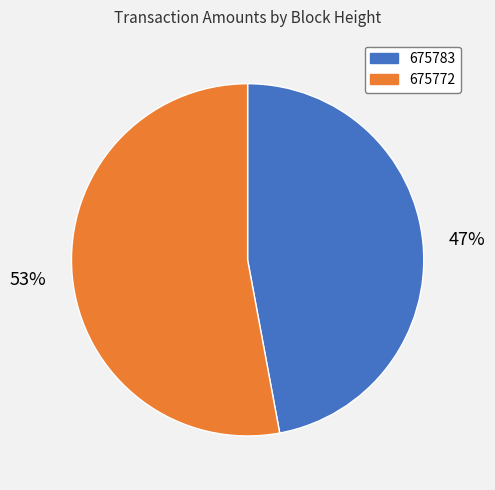

Combined, do 675783 and 675772 account for over 50%?

Yes